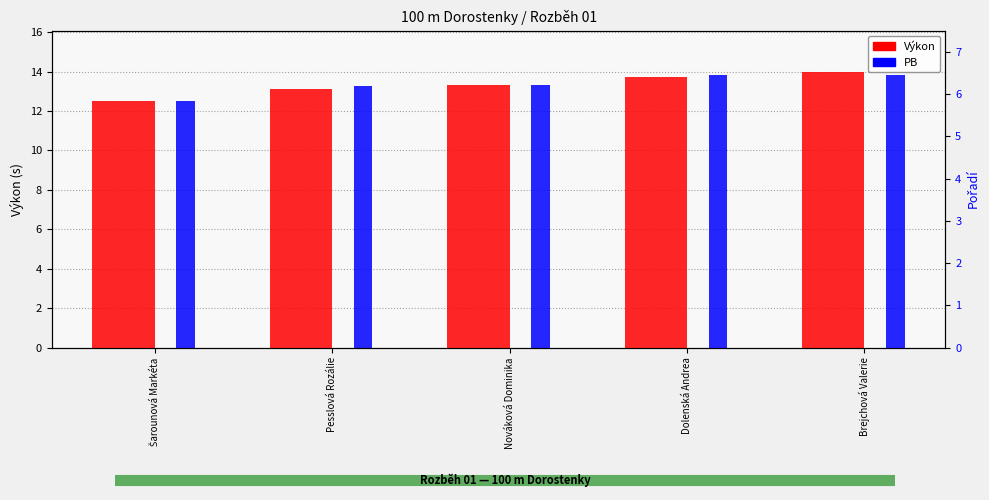

True or false: Výkon has a value of 23.7 at Dolenská Andrea.

False